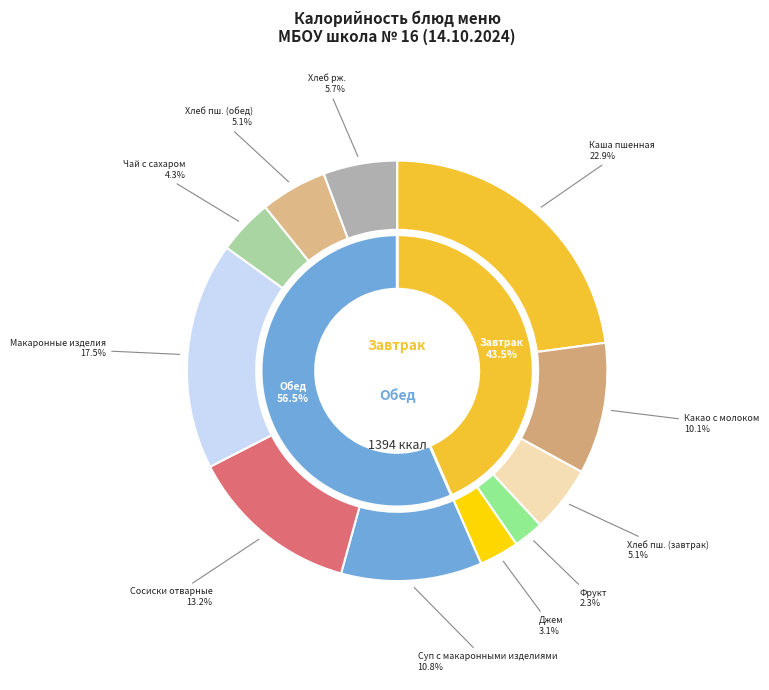

To the nearest percent, what is the difference between the largest and smallest slice percentages?

21%